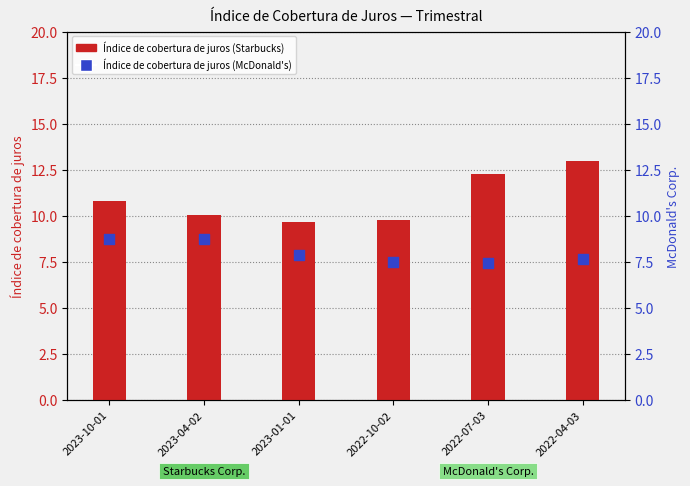

Which series reaches the minimum Y coordinate?

Índice de cobertura de juros (McDonald's)